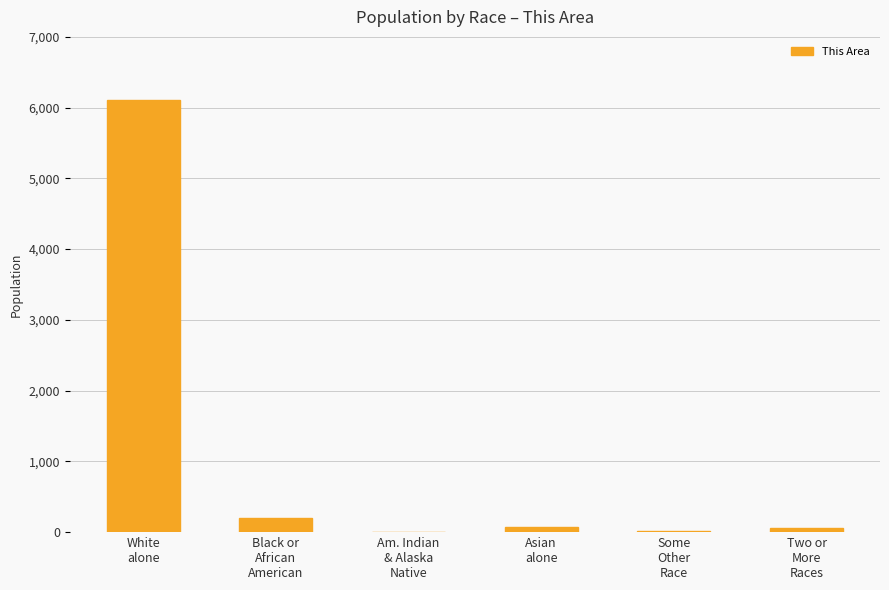

What is the ratio of the value at White
alone to the value at Some
Other
Race?

509.3